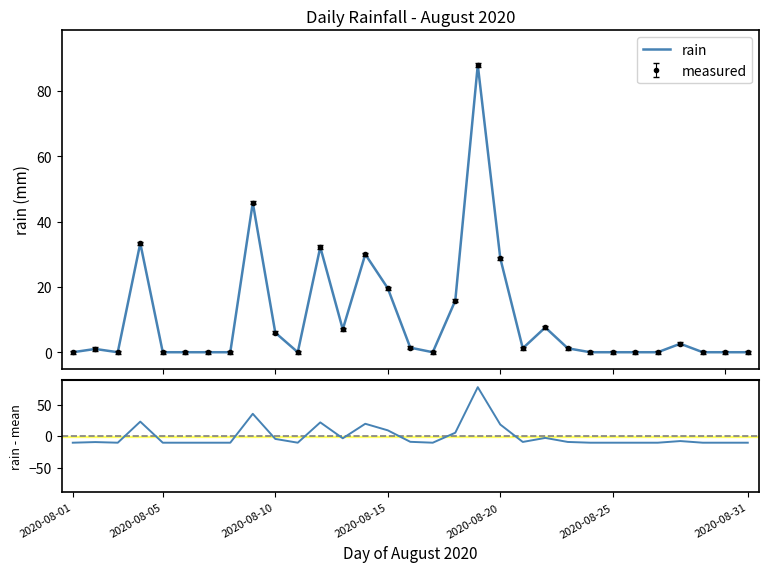

What is the maximum value shown in the chart?

88.0